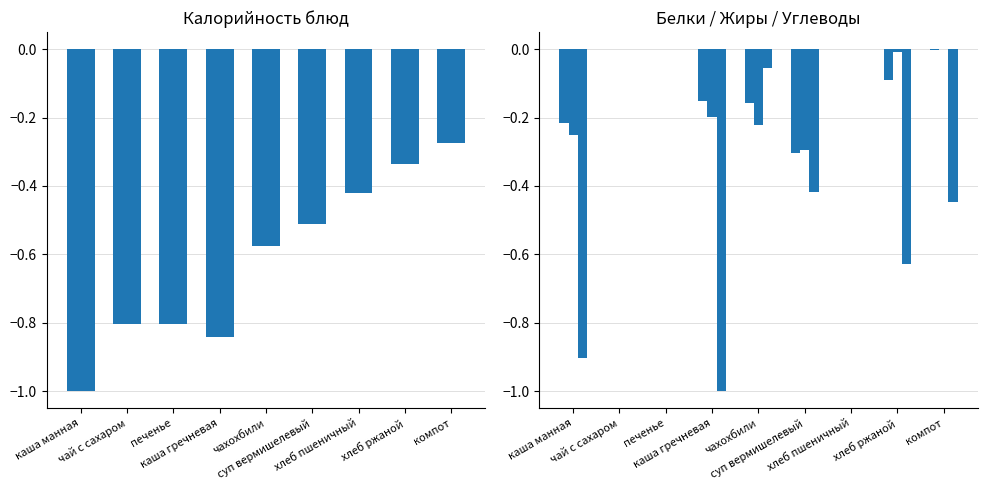

What is the value of the Углеводы bar at the 5th from the left?

-0.1